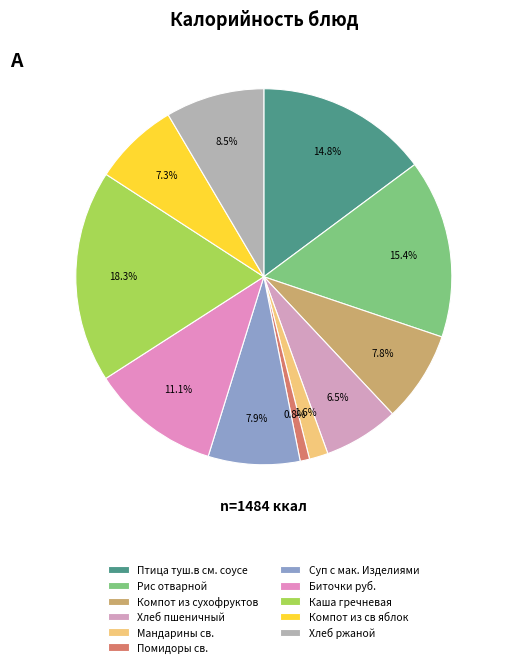

How many slices are in this pie chart?

11